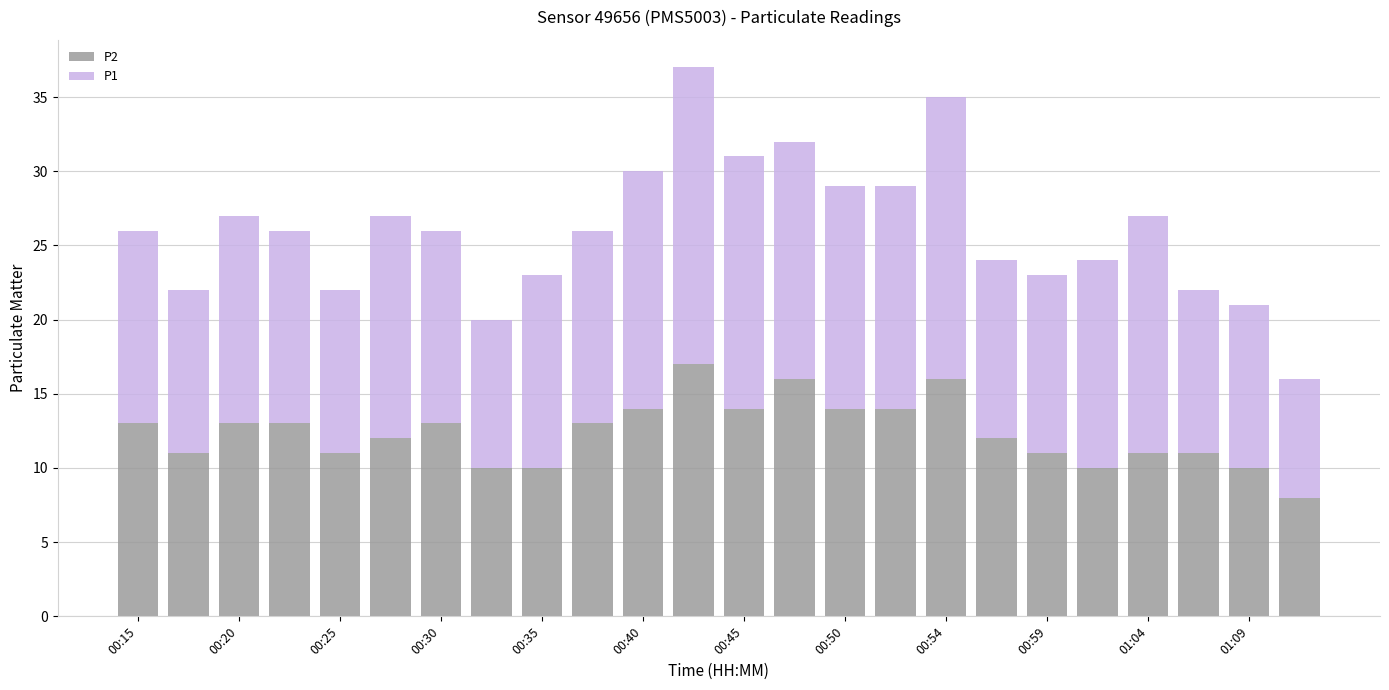

What is the maximum value for P2?

17